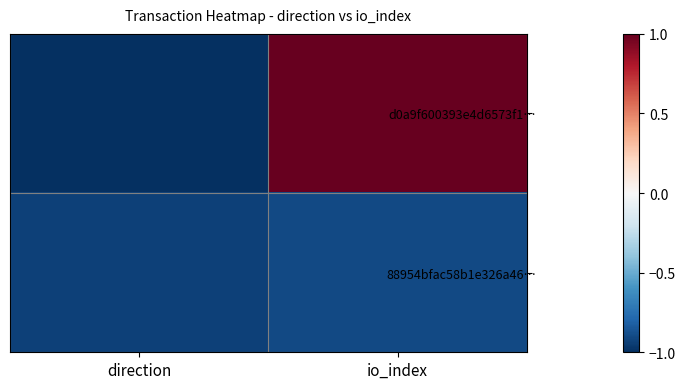

Between direction and io_index, which is larger?

io_index